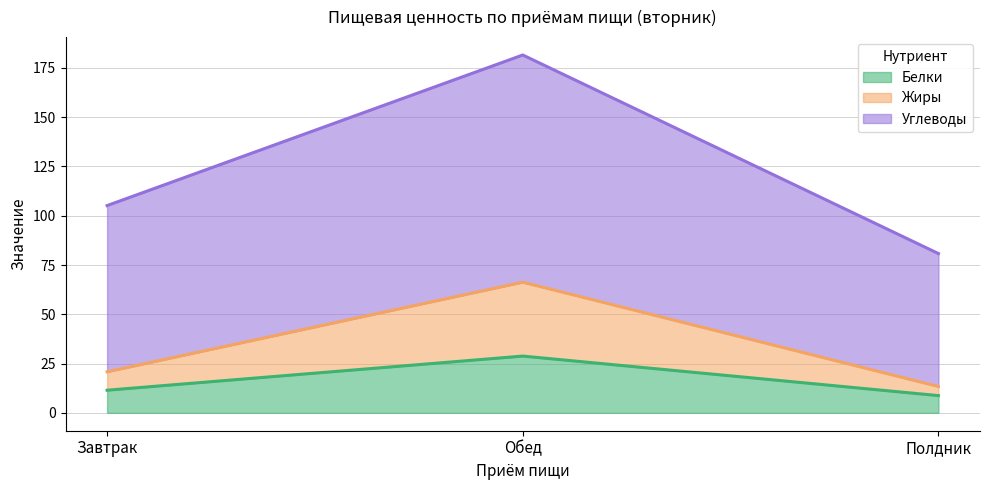

Which series has the largest total across all categories?

Углеводы